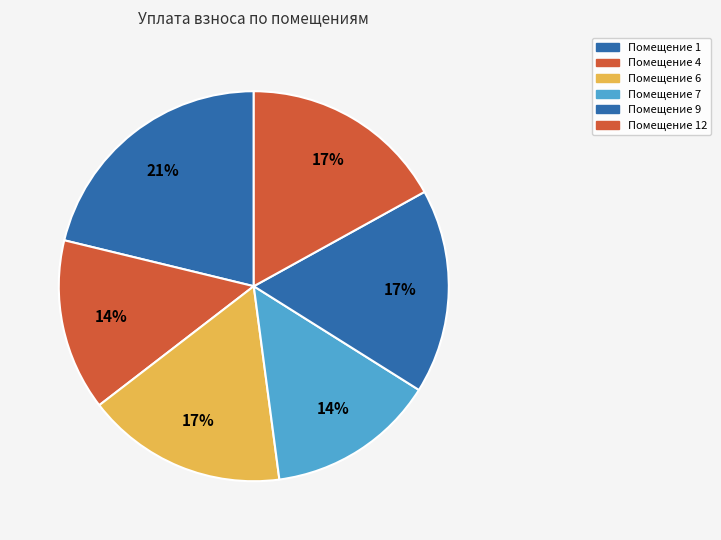

How many slices are in this pie chart?

6